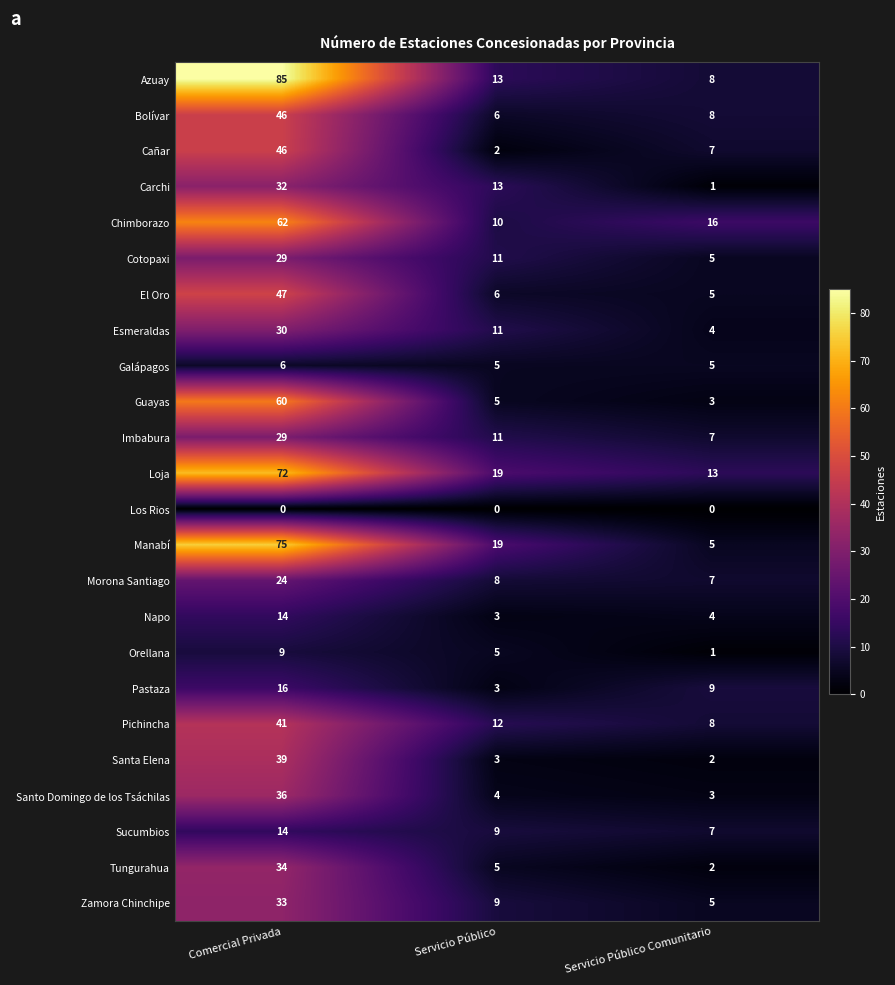

How many distinct data groups are displayed?

24